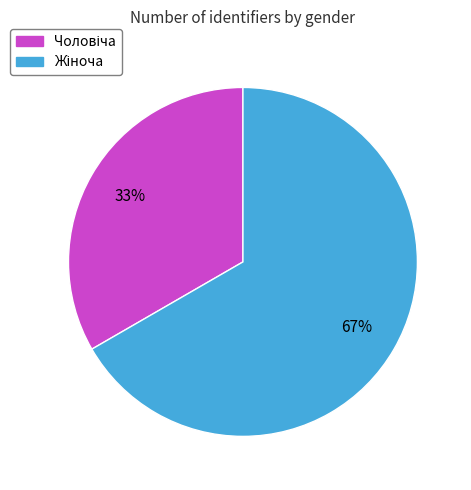

Is there any slice that represents more than half of the pie?

Yes